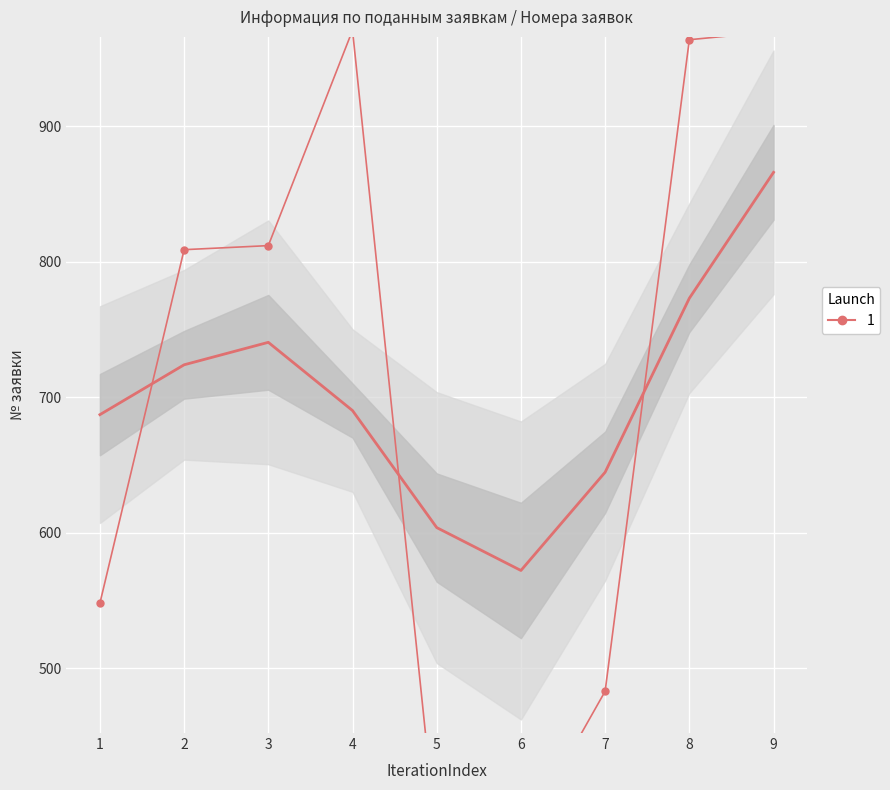

How many data points are less than 809?

4